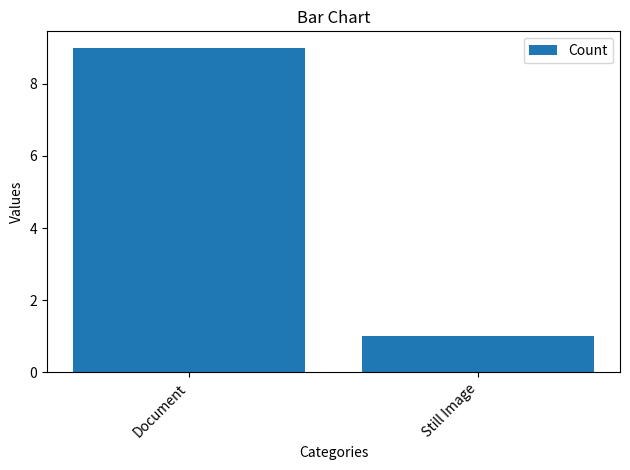

List the labels in order of value, largest first.

Document, Still Image